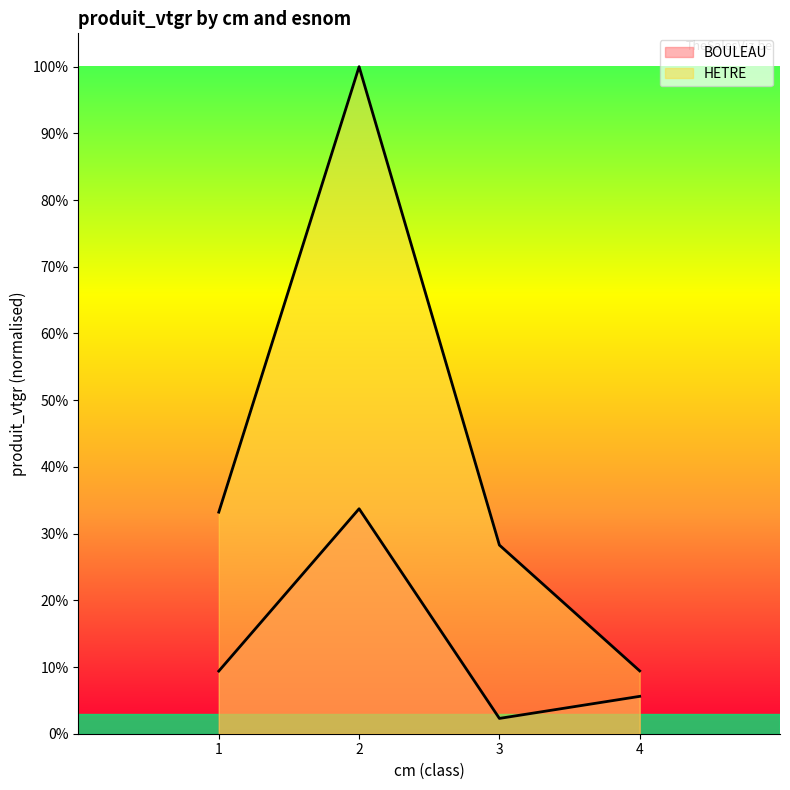

Is it true that HETRE equals 0.1 at 4?

False